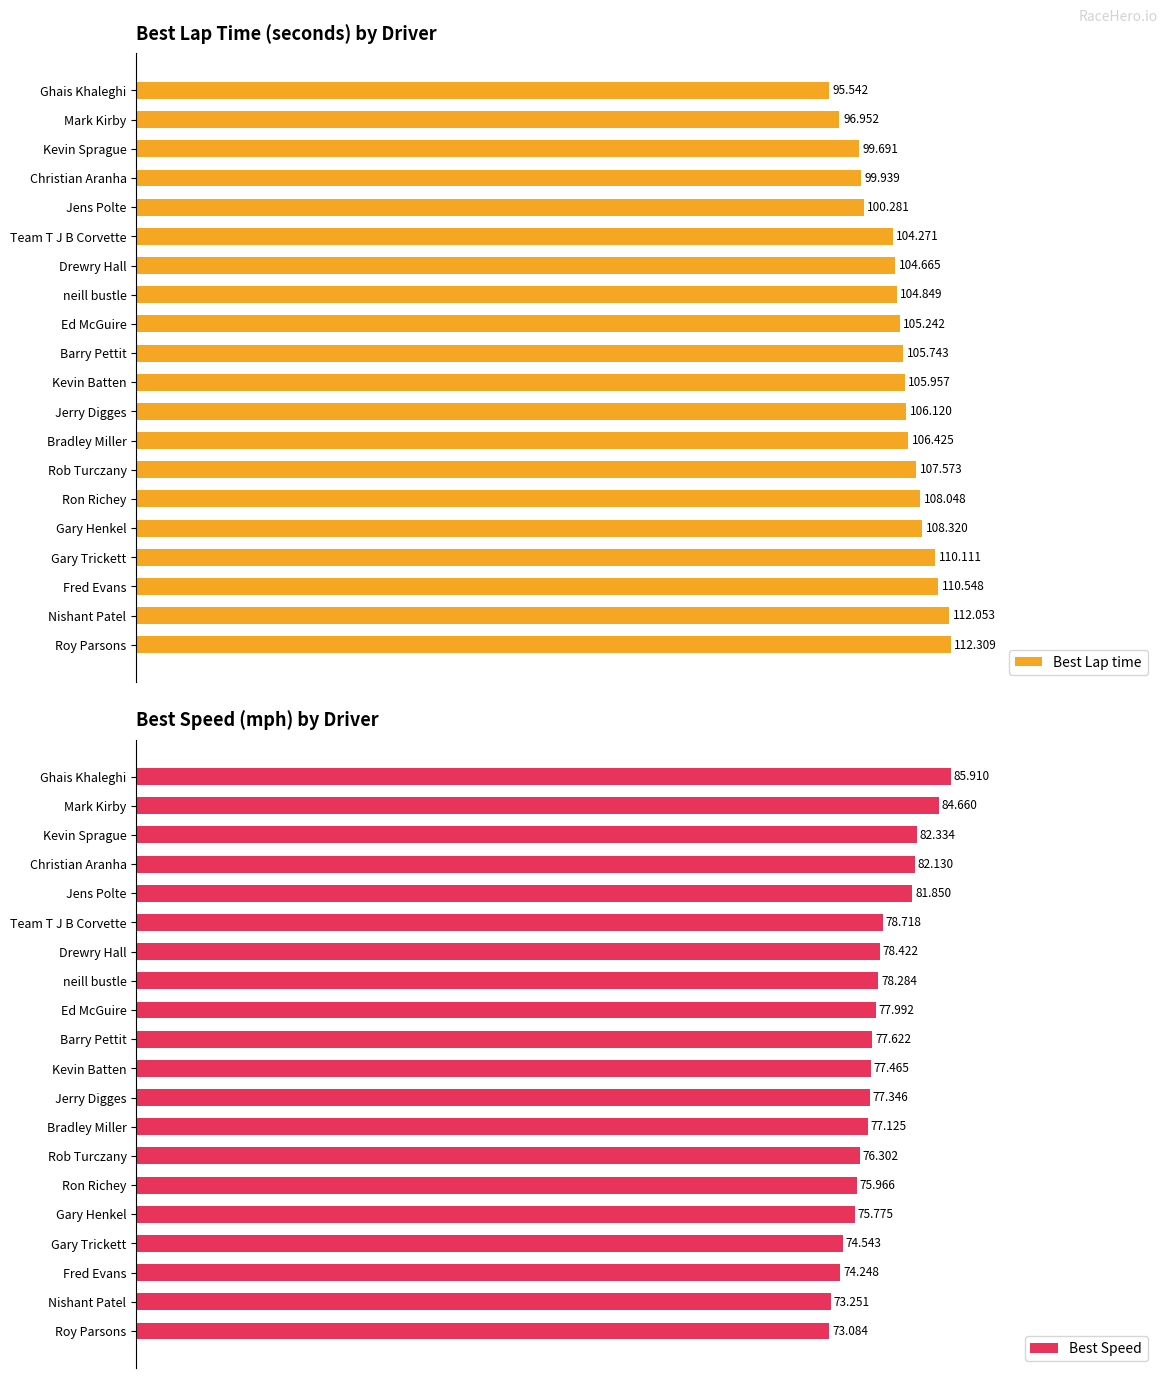

Which category has the highest value in the Best Lap time series?

Roy Parsons